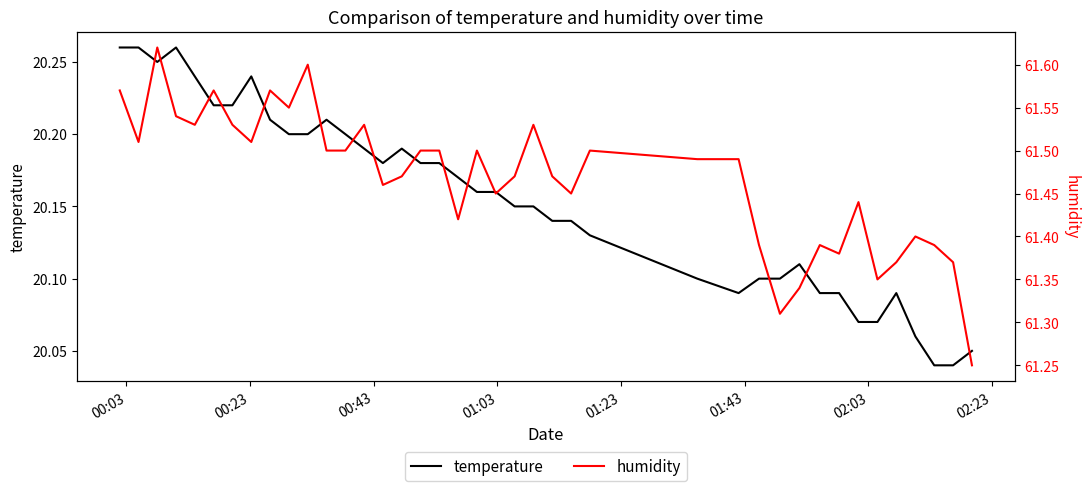

What is the maximum value for humidity?

61.6